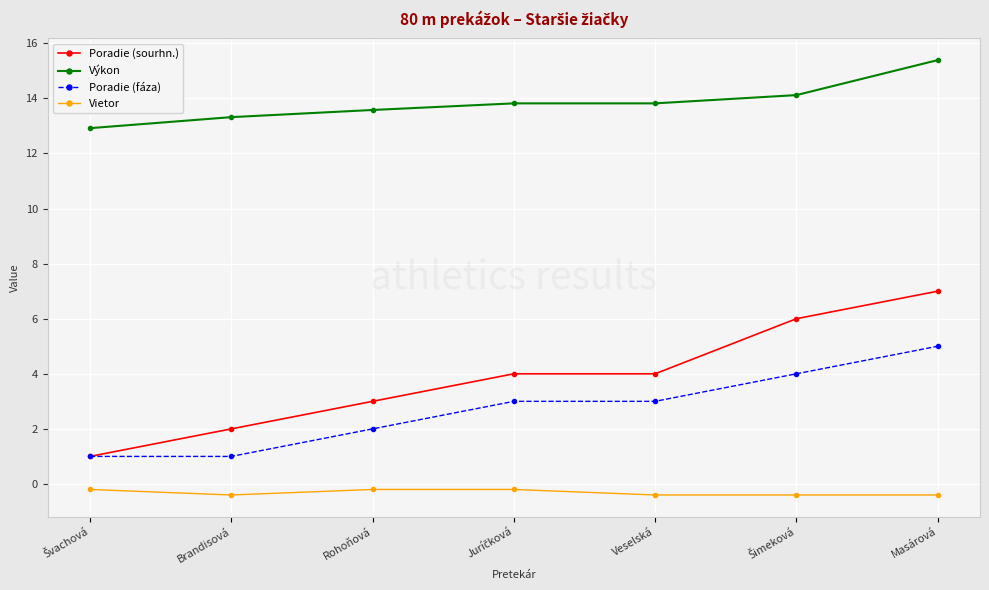

Is it true that Výkon equals 7.5 at Masárová?

False